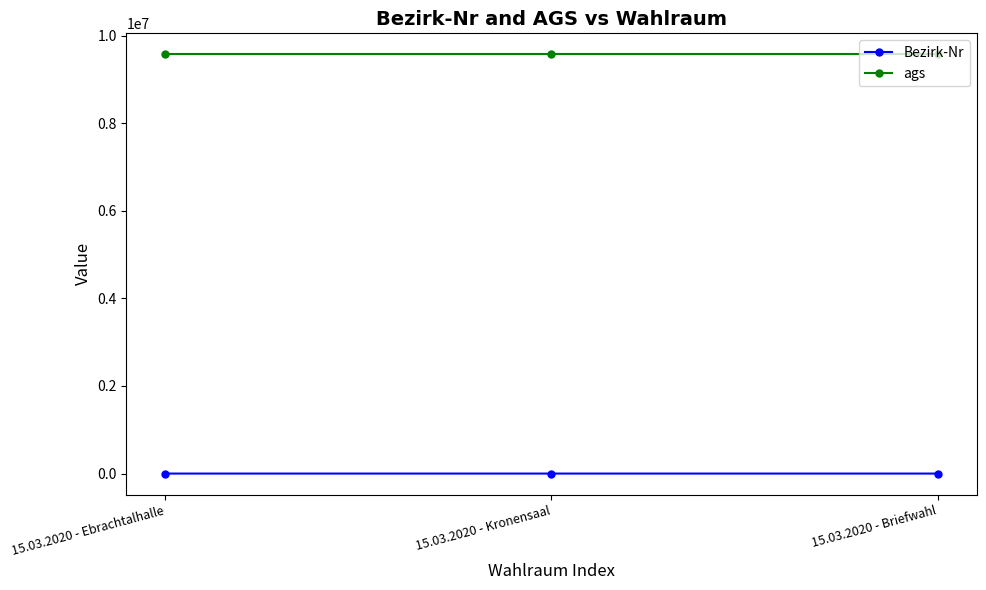

What is the average value of the Bezirk-Nr series?

5